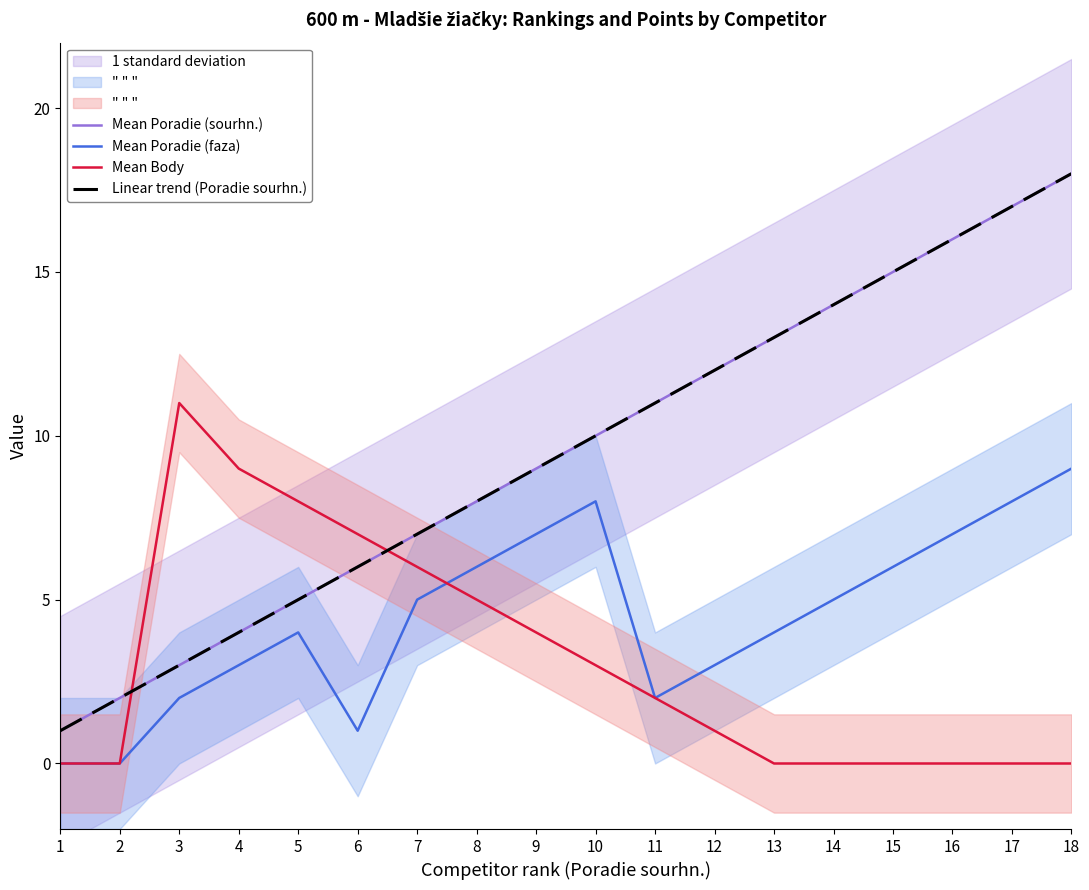

How many data points in Mean Poradie (faza) are less than 5?

9